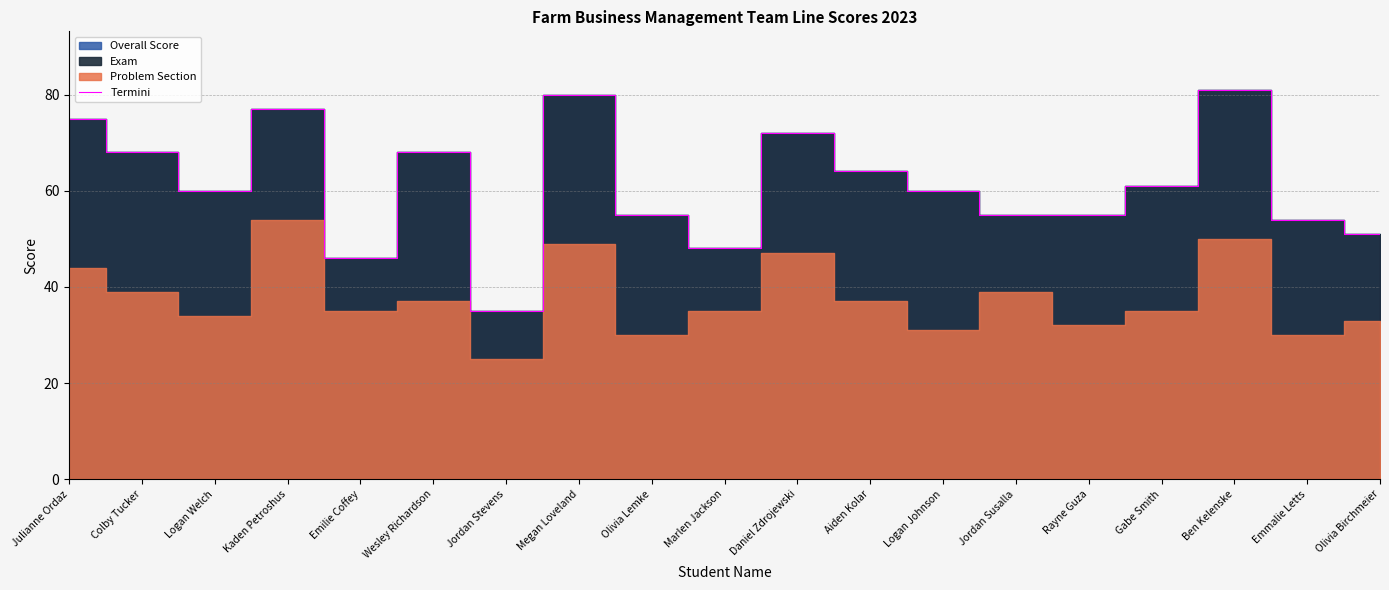

What position from the left is Logan Johnson?

13